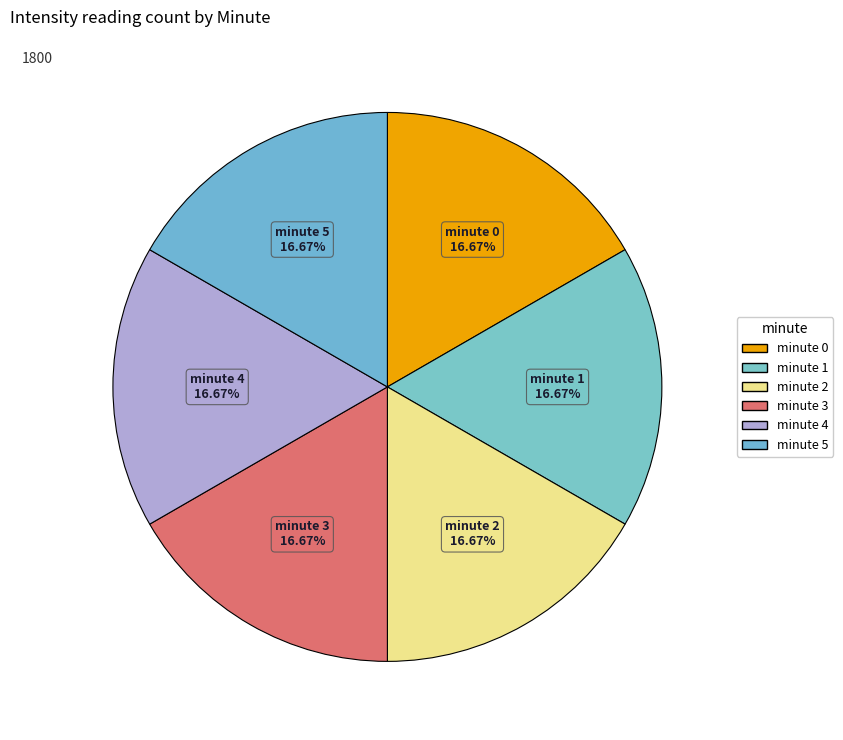

Does minute 0 represent more than half of the total?

No